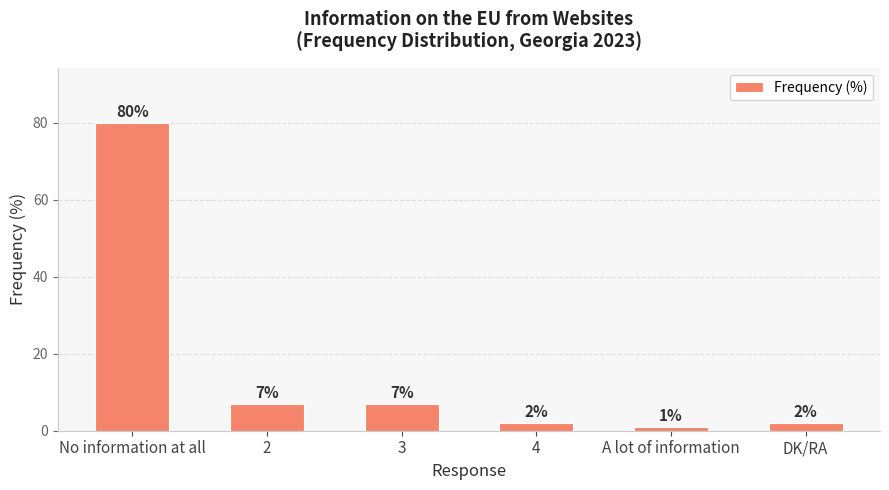

What is the value of the 5th bar from the left?

1